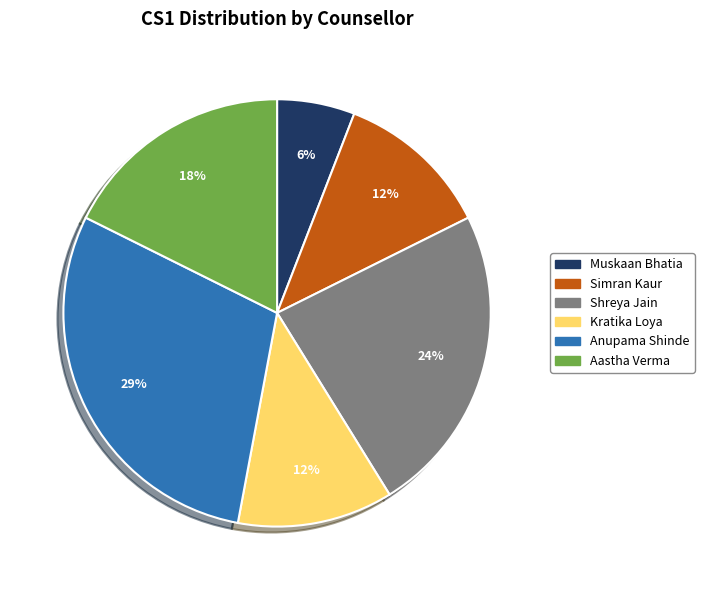

Which slice is the smallest?

Muskaan Bhatia